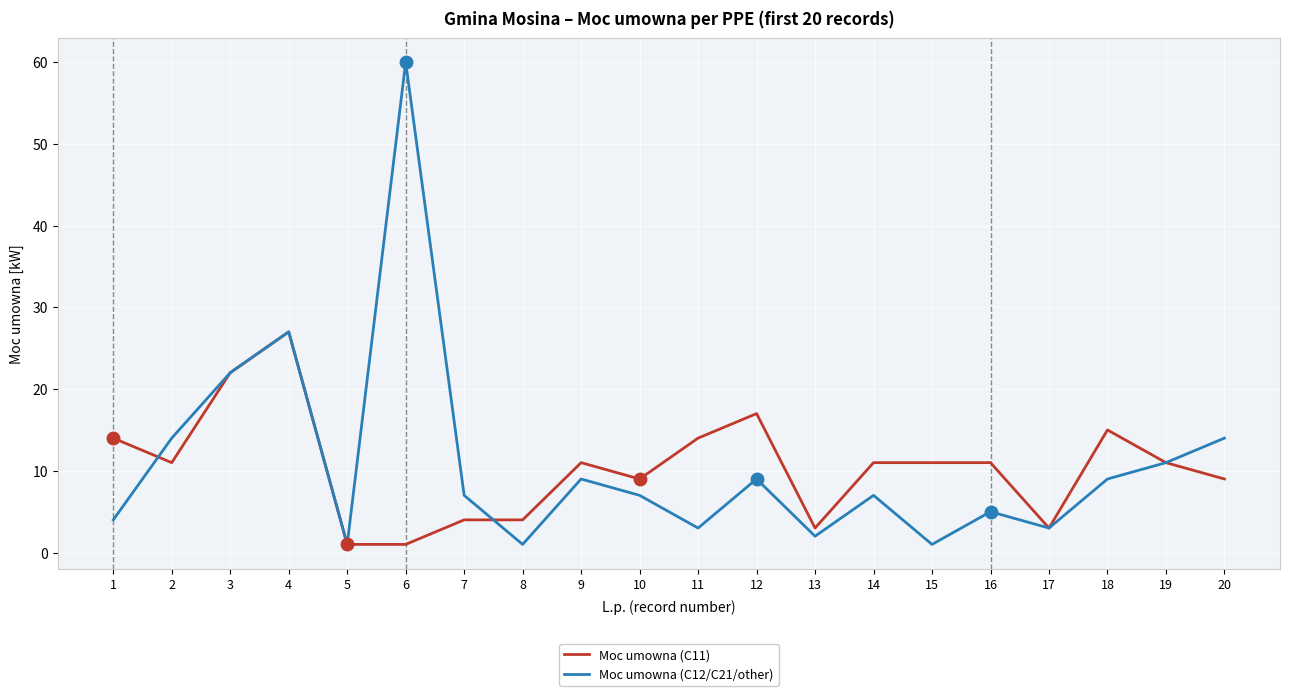

Where is Moc umowna (C12/C21/other) nearest to the value 30?

4